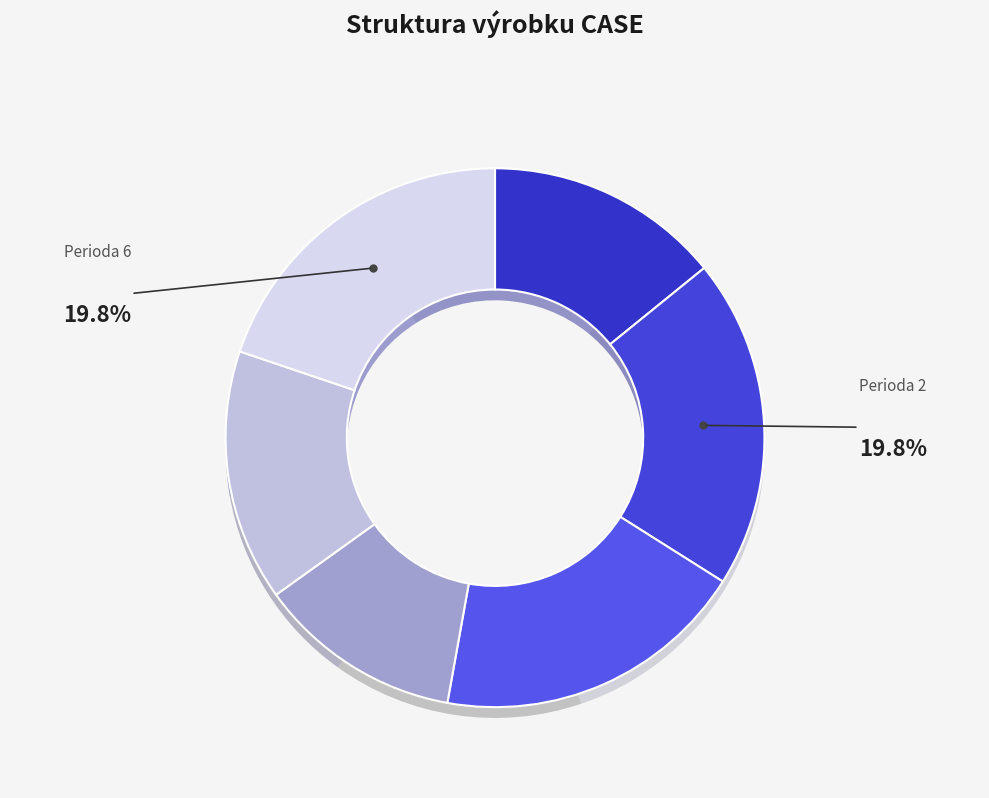

What percentage do Perioda 6 and Perioda 4 together represent?

32.1%